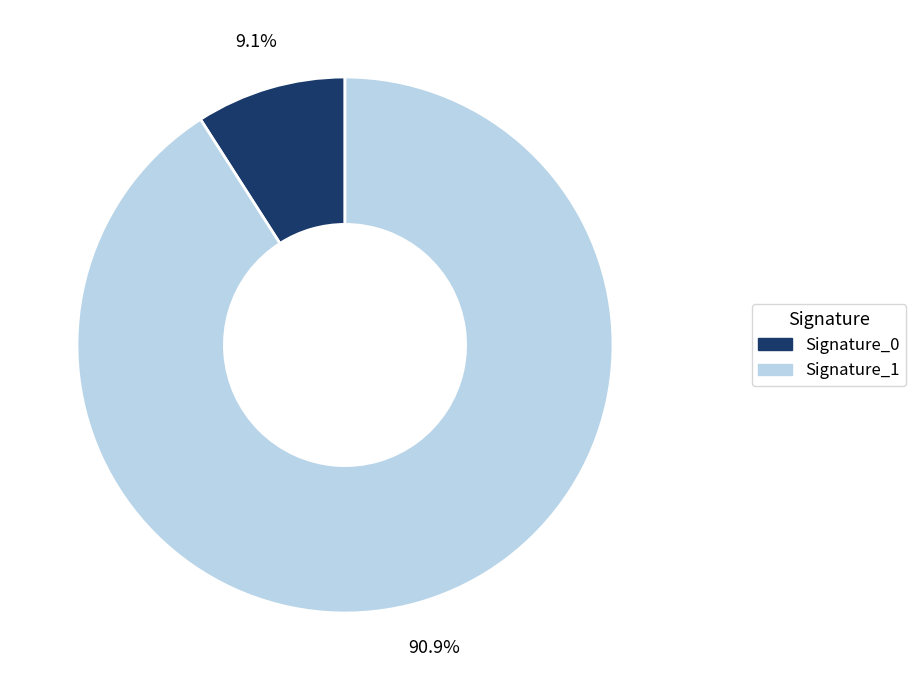

To the nearest percent, what is the average slice percentage?

50%